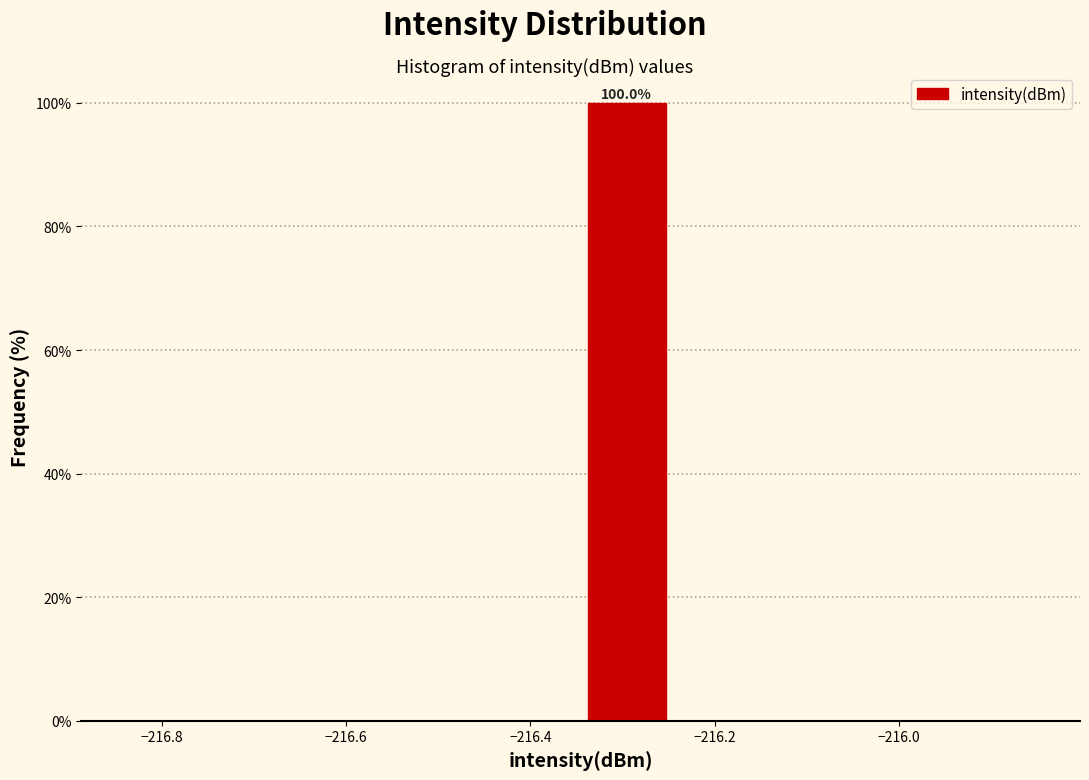

Over which range of the x-axis is the bar tallest?

-216.34 to -216.24